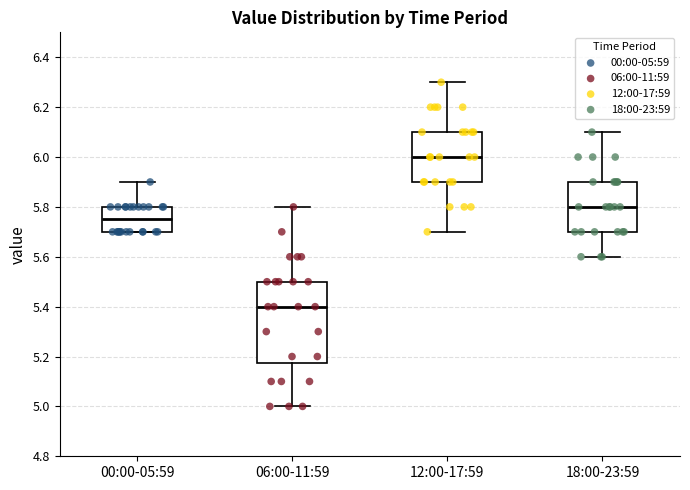

Comparing the boxes themselves (not the whiskers), which one is the tallest?

06:00-11:59